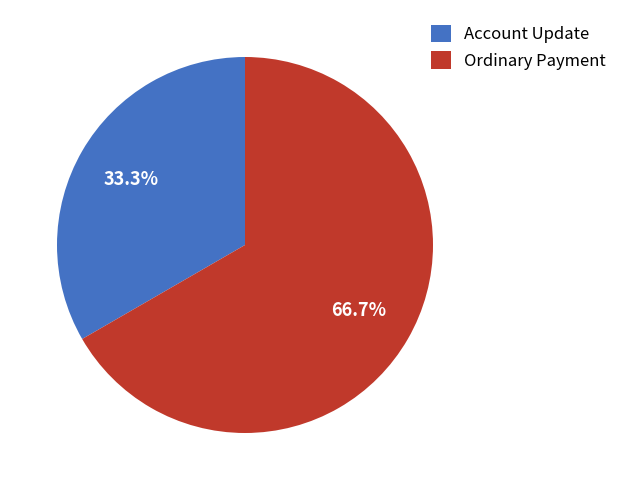

What percentage do Ordinary Payment and Account Update together represent?

100.0%